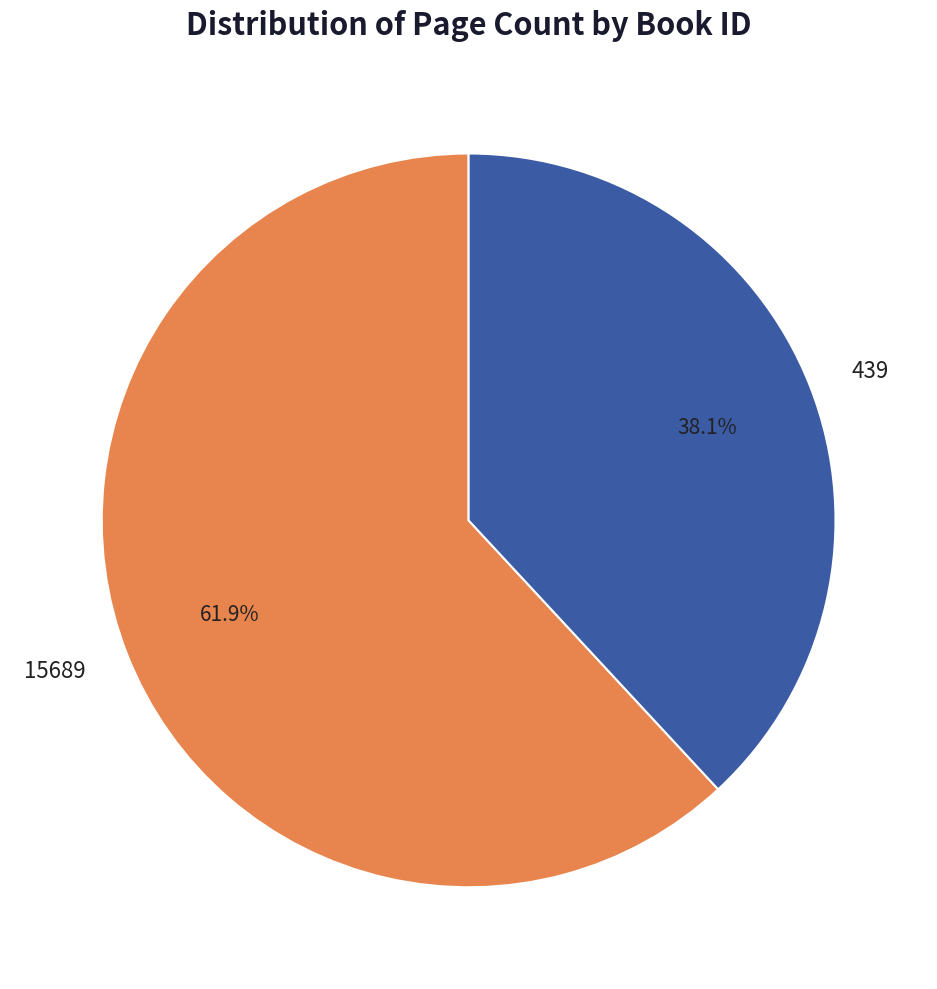

How many segments does this pie chart have?

2